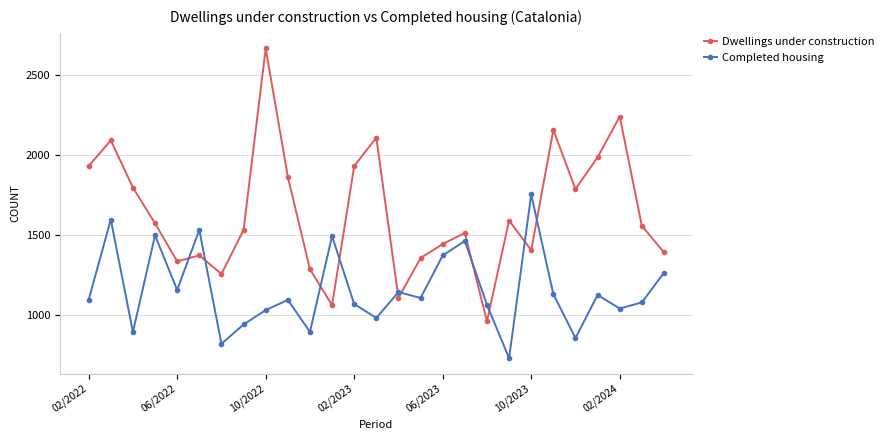

Which series has the widest spread of values?

Dwellings under construction